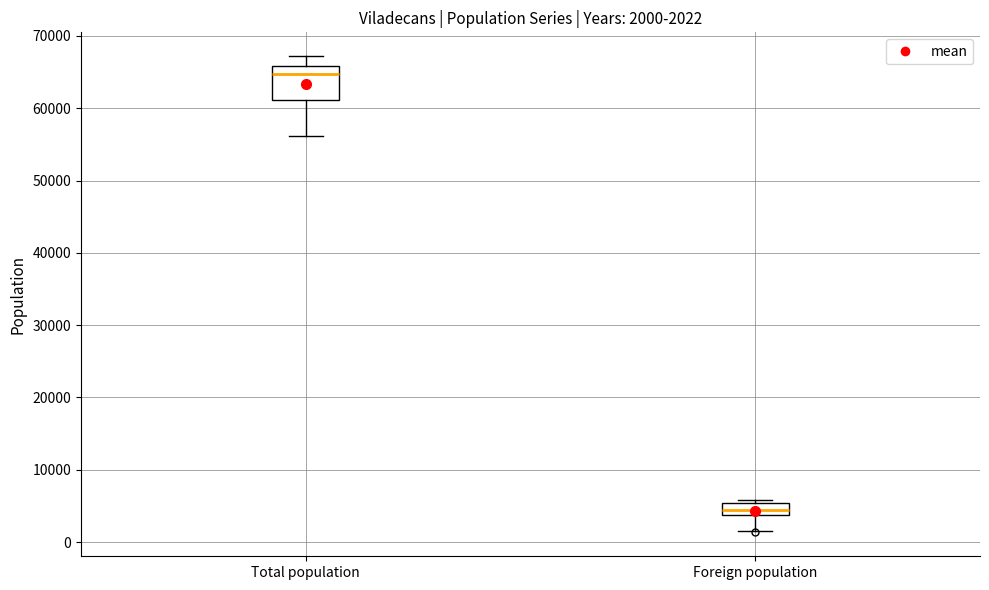

Which box has the lowest median line?

Foreign population